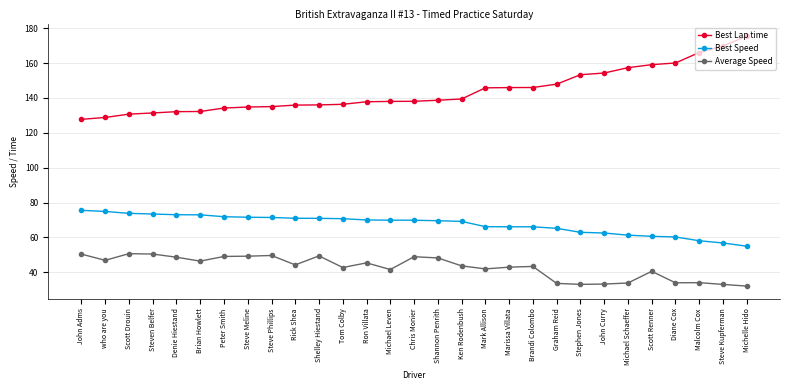

How many distinct data groups are displayed?

3